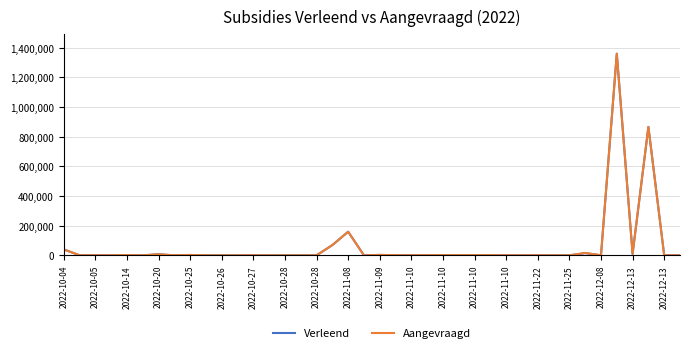

What is the highest value of the Verleend series?

1359463.0